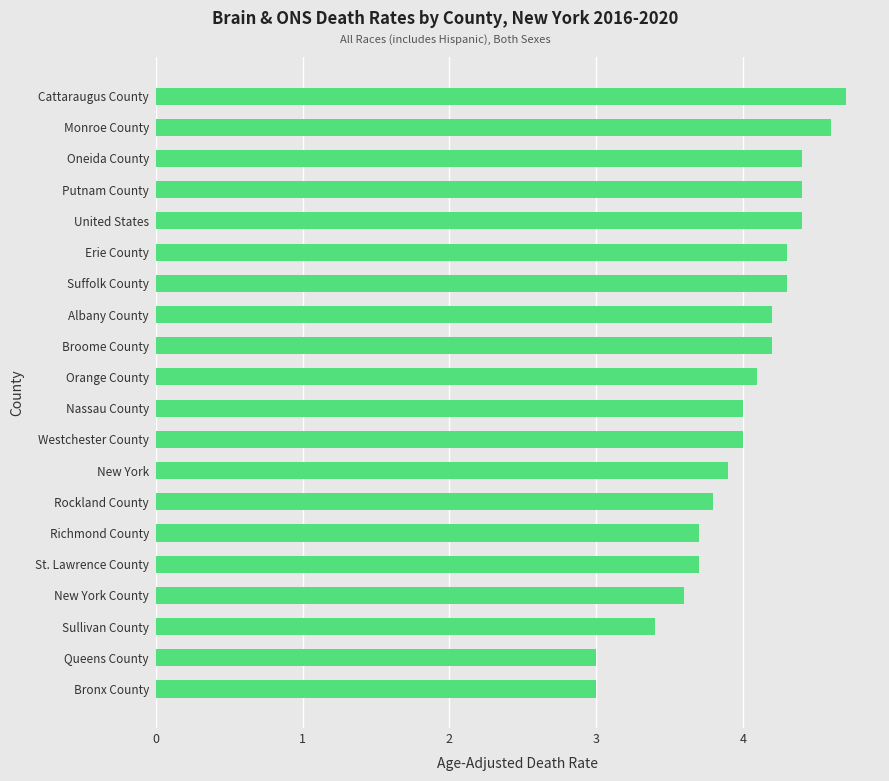

What is the greatest value displayed?

4.7